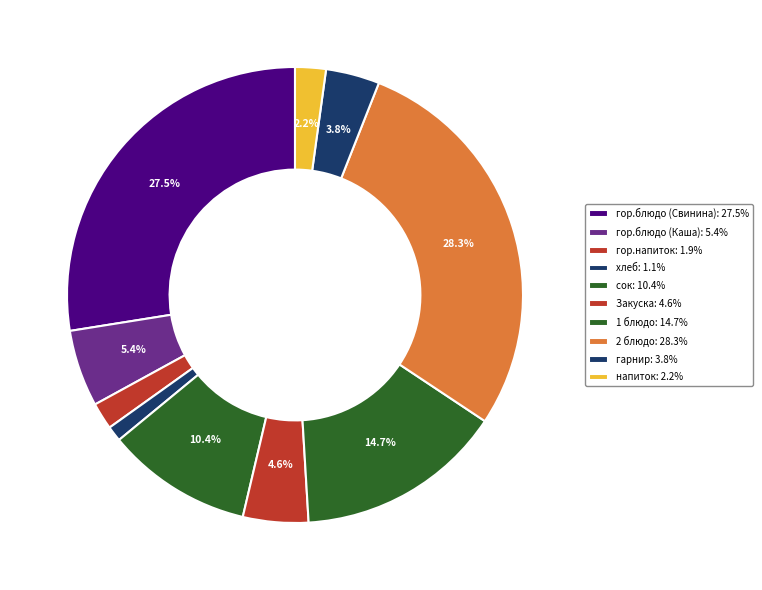

What is the total percentage of Закуска and сок?

15.0%